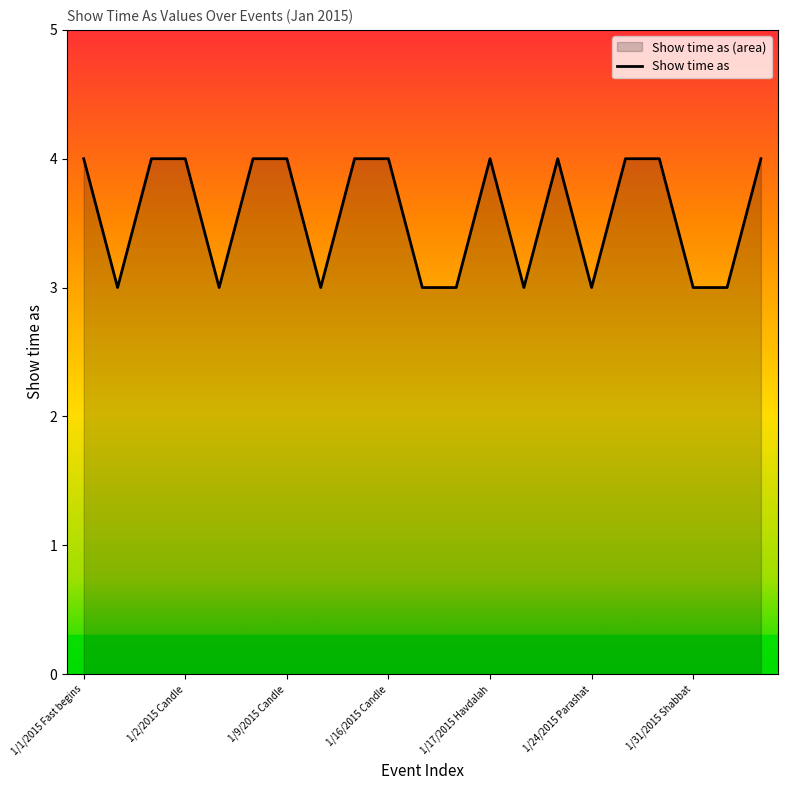

Approximately how many times larger is the value at 1/9/2015 Candle compared to 1/3/2015 Parashat?

1.3